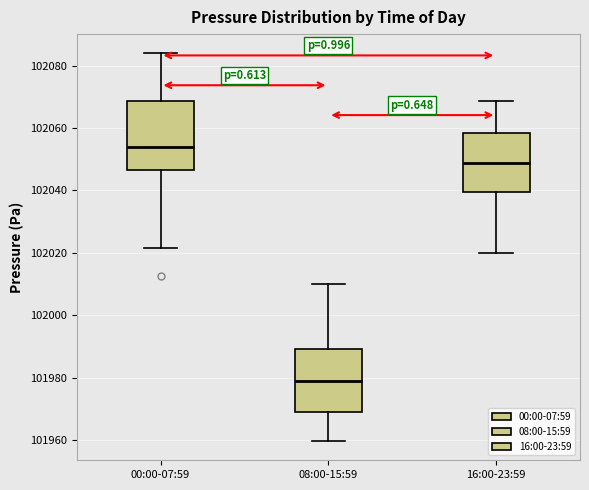

Reading left to right, transcribe this box plot: for each box, give where its median line is, the range the box spans, and where its two whiskers end, as read against the y-axis. The values are not printed on the chart, so give them approximately, as read against the axis.

00:00-07:59: median 102054, box 102046 to 102068, whiskers 102022 to 102084
08:00-15:59: median 101978, box 101970 to 101990, whiskers 101960 to 102010
16:00-23:59: median 102048, box 102040 to 102058, whiskers 102020 to 102068